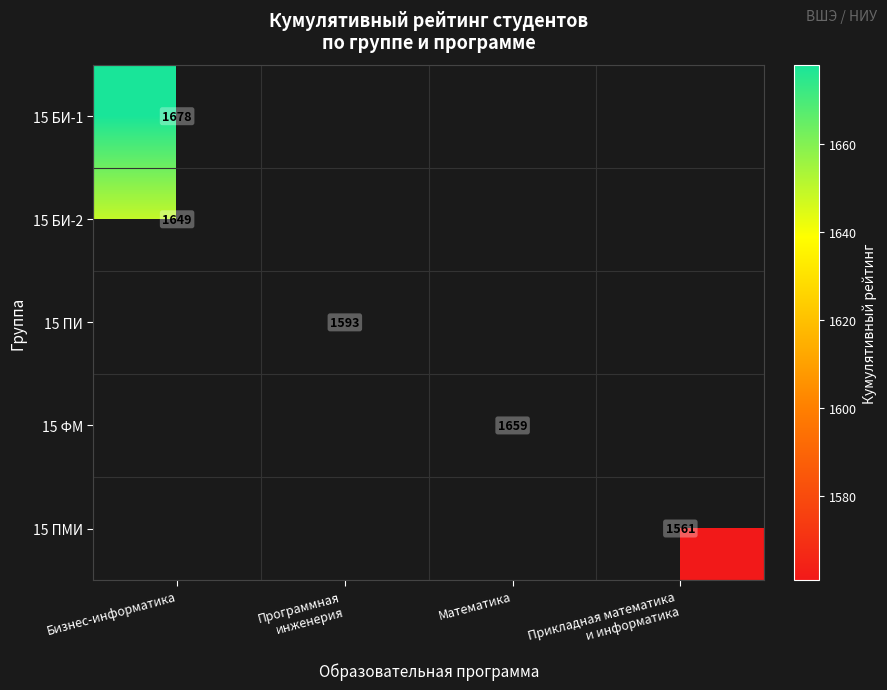

Where is 15 БИ-1 nearest to the value 1677?

Бизнес-информатика